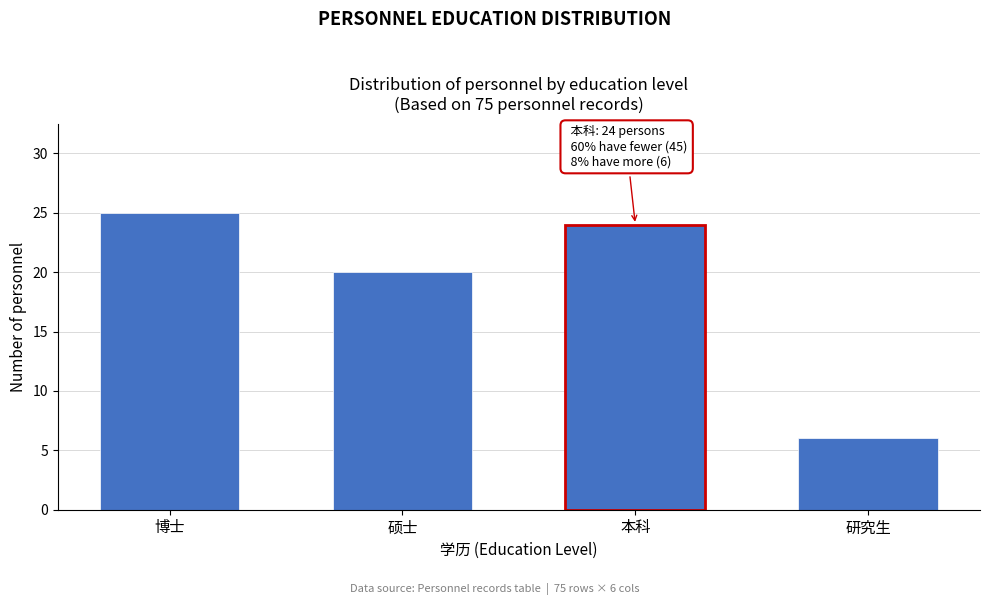

Reading right to left, what are all the values shown in this chart?

研究生=6	本科=24	硕士=20	博士=25